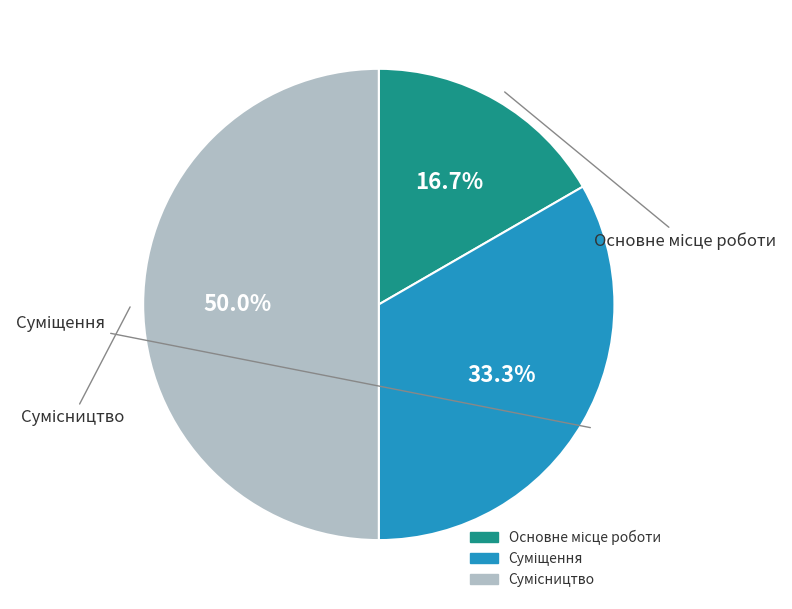

True or false: Суміщення accounts for 33% of the total.

True